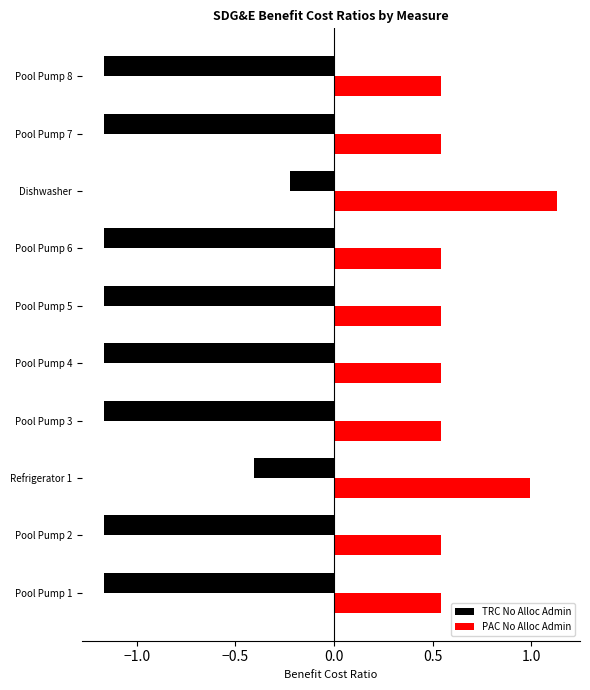

Rank the series by their average value, from highest to lowest.

PAC No Alloc Admin, TRC No Alloc Admin